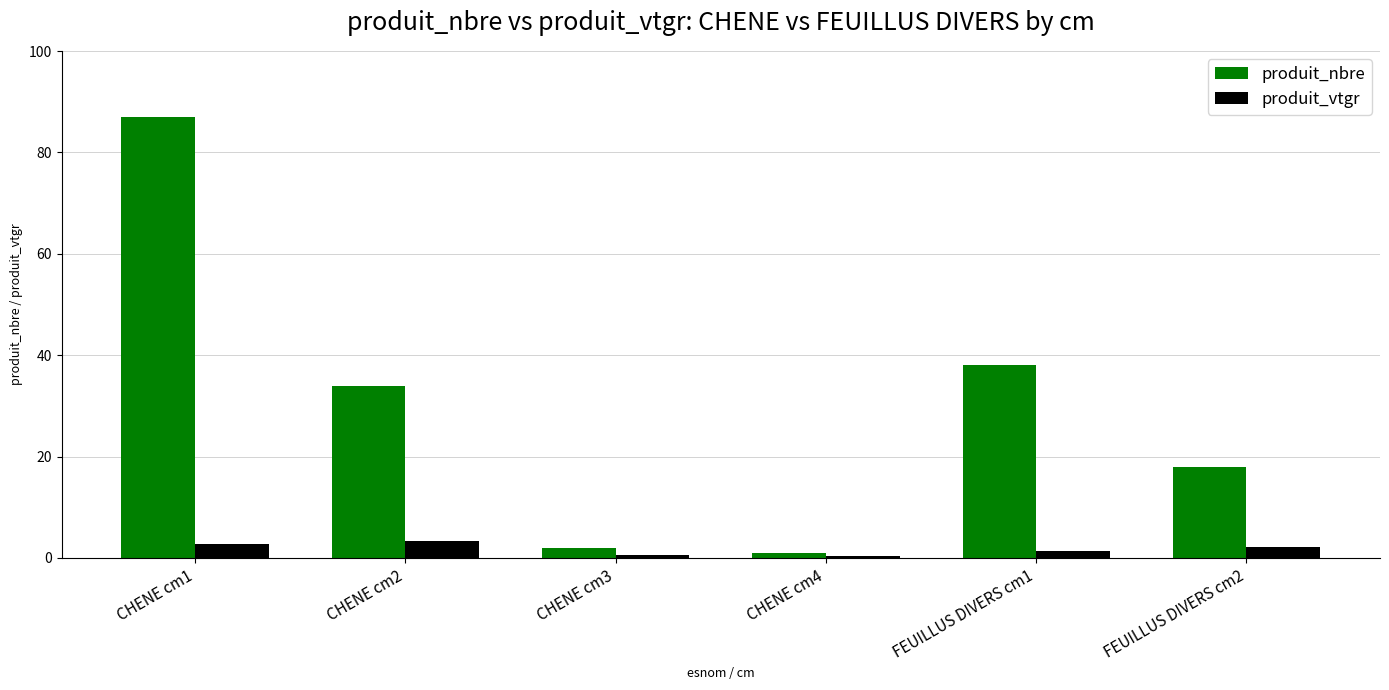

What is the greatest value displayed?

87.0